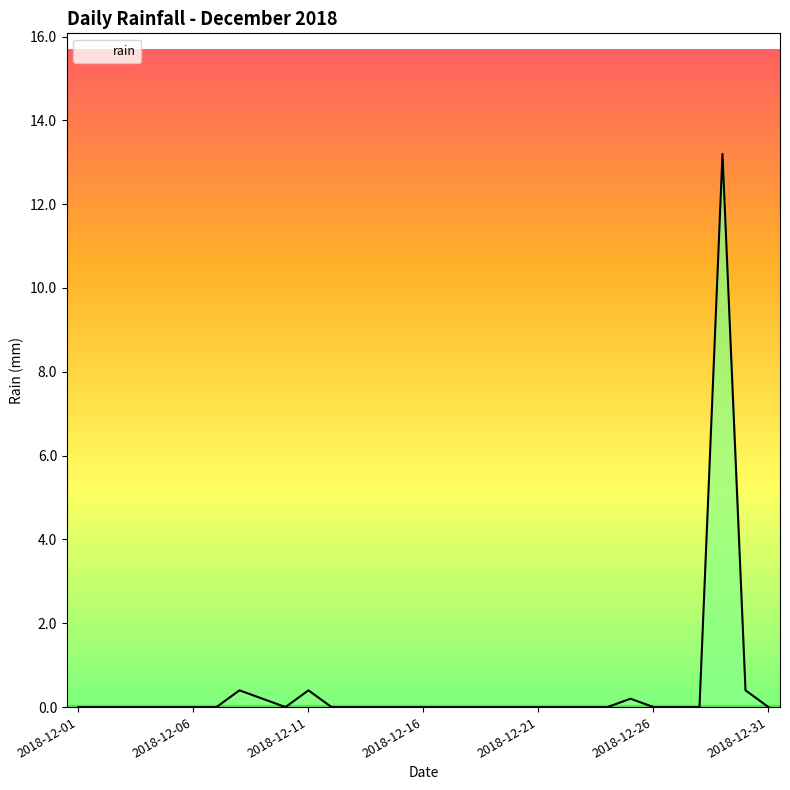

What is the greatest value displayed?

13.2